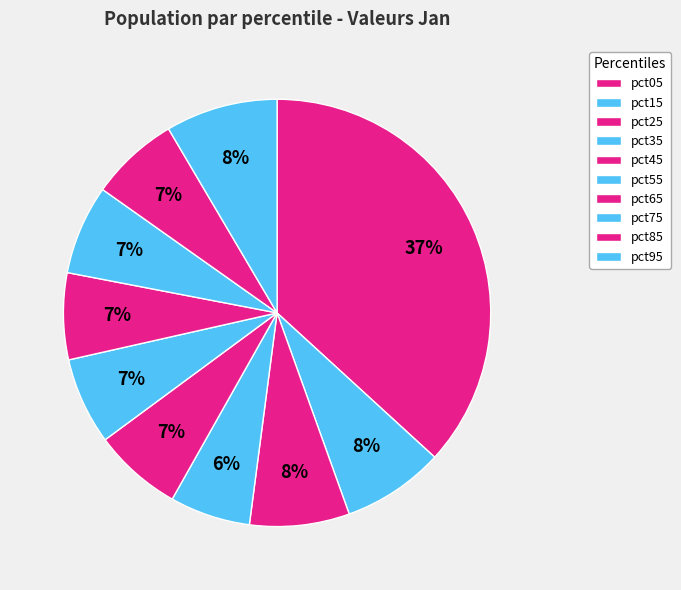

To the nearest percent, what is the difference between the largest and smallest slice percentages?

31%